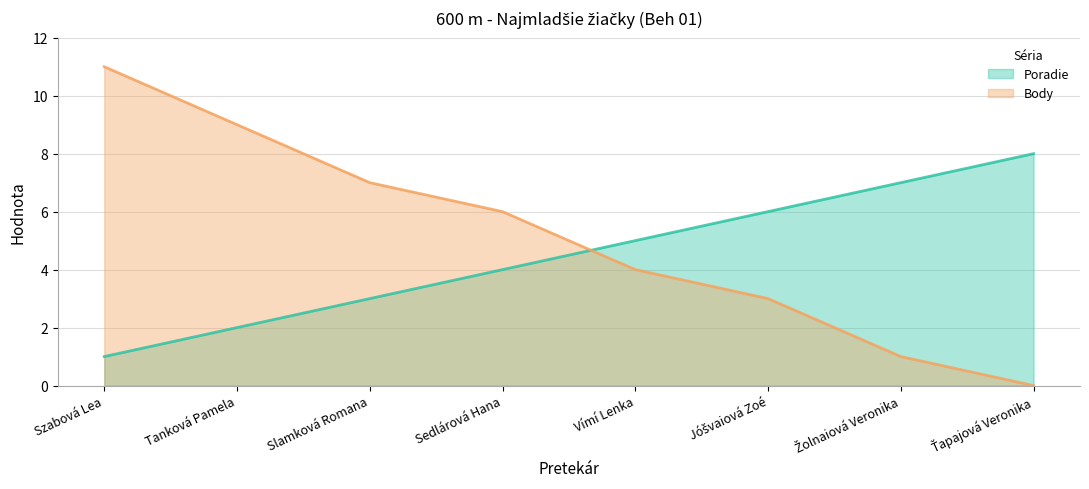

List the labels in order of Body value, smallest first.

Ťapajová Veronika, Žolnaiová Veronika, Jóšvaiová Zoé, Vímí Lenka, Sedlárová Hana, Slamková Romana, Tanková Pamela, Szabová Lea